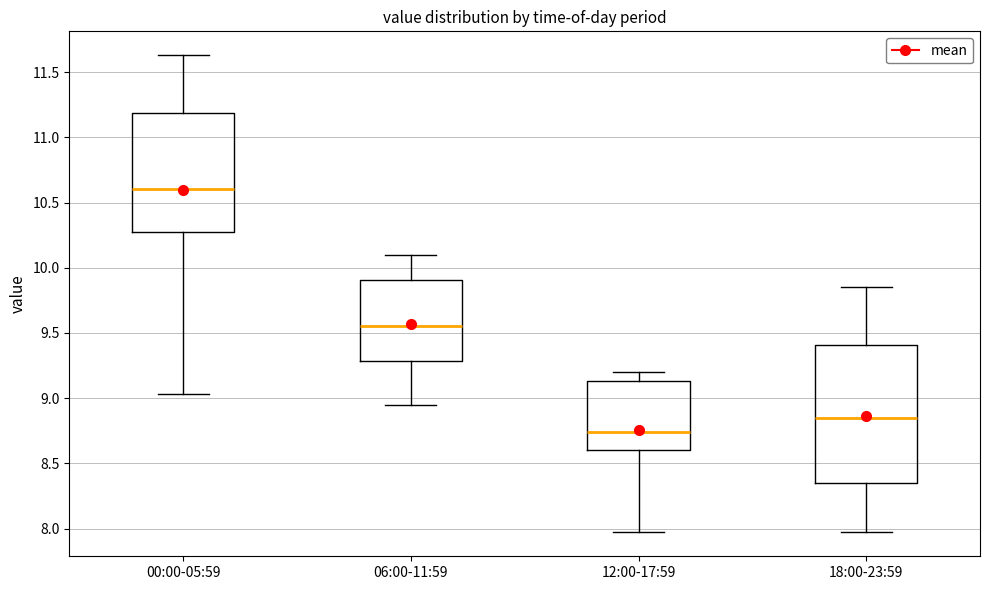

Where does the lower whisker of the box for 18:00-23:59 end on the y-axis? The values are not printed on the chart, so give them approximately, as read against the axis.

7.95